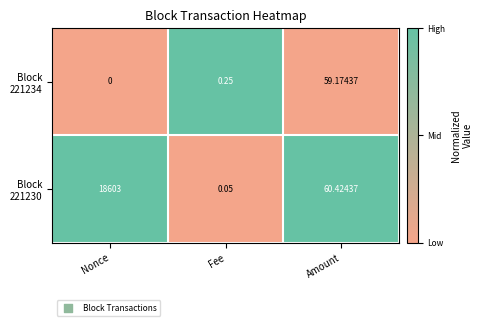

At which category is the sum across all series the highest?

Nonce